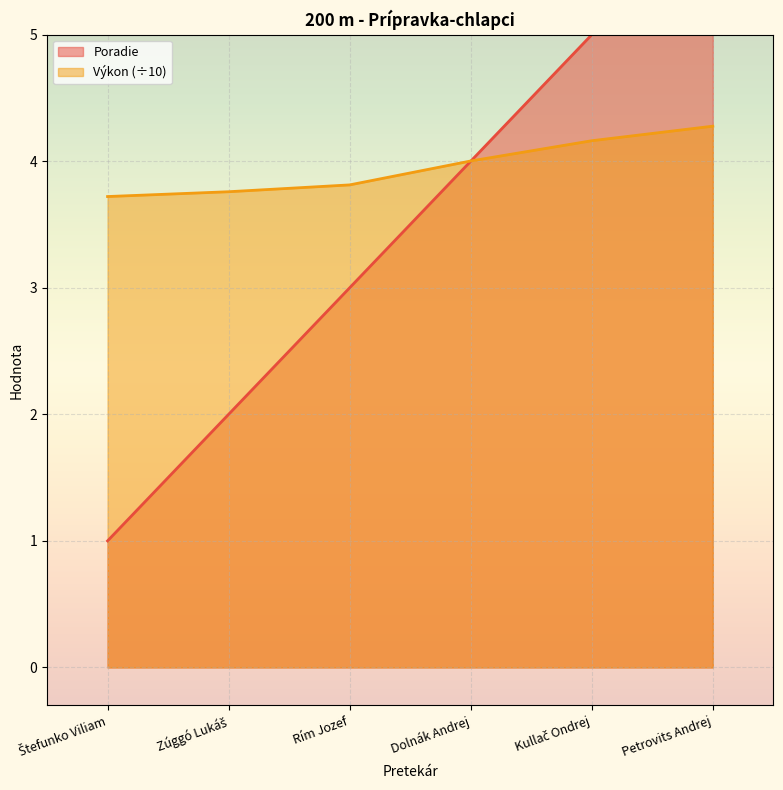

At which label does Poradie reach its minimum?

Štefunko Viliam